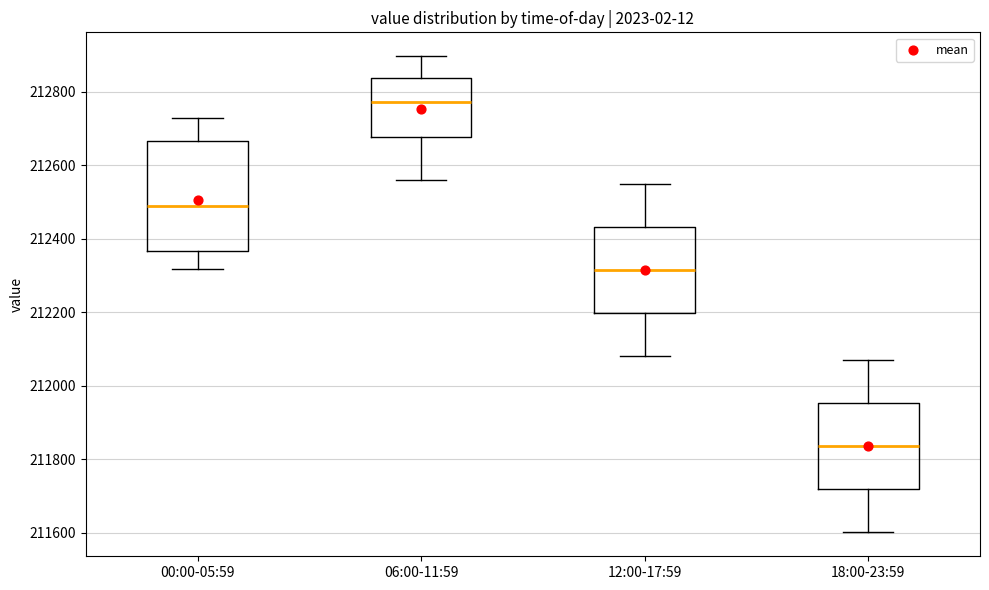

Reading left to right, transcribe this box plot: for each box, give where its median line is, the range the box spans, and where its two whiskers end, as read against the y-axis. The values are not printed on the chart, so give them approximately, as read against the axis.

00:00-05:59: median 212500, box 212360 to 212660, whiskers 212320 to 212720
06:00-11:59: median 212780, box 212680 to 212840, whiskers 212560 to 212900
12:00-17:59: median 212320, box 212200 to 212440, whiskers 212080 to 212540
18:00-23:59: median 211840, box 211720 to 211960, whiskers 211600 to 212060